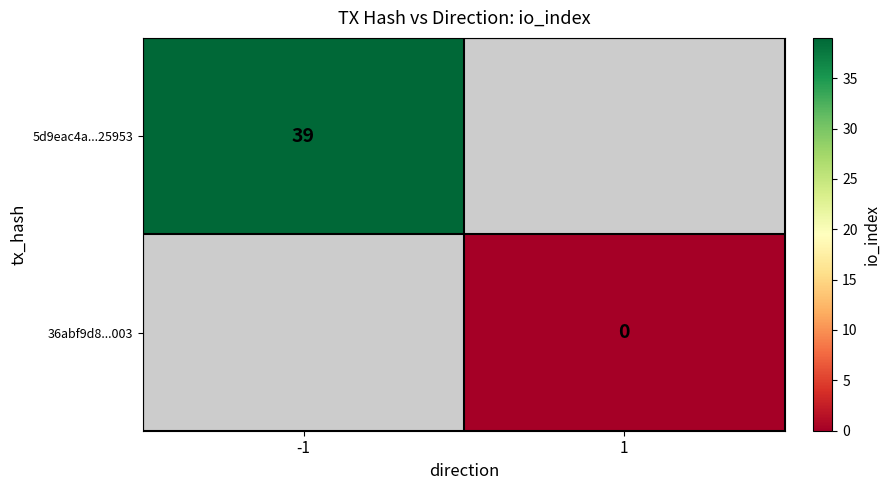

True or false: 5d9eac4a...25953 has a value of 39 at -1.

True